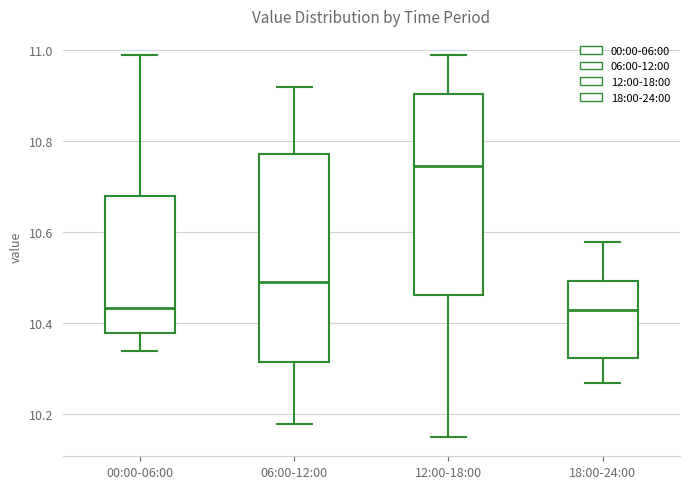

Which box has the highest median line?

12:00-18:00